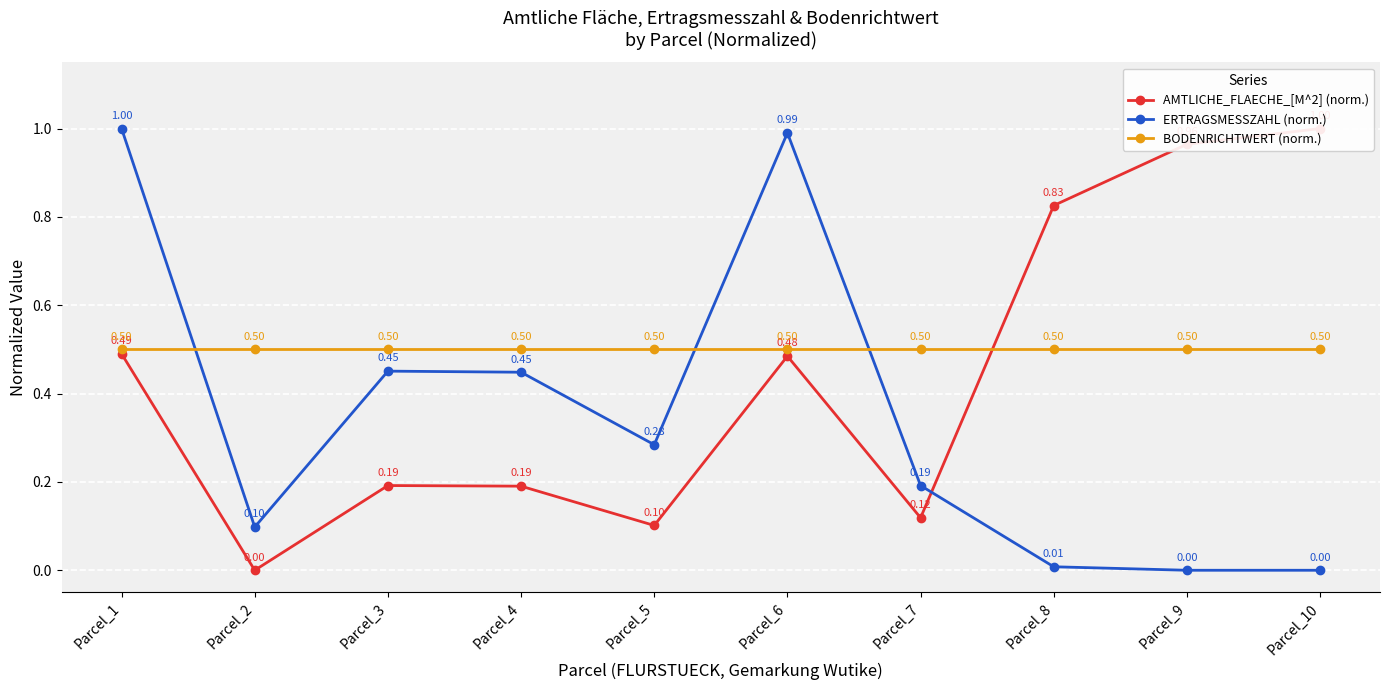

Reading right to left, extract all data points from this chart.

AMTLICHE_FLAECHE_[M^2] (norm.): Parcel_10=1.0	Parcel_9=1.0	Parcel_8=0.8	Parcel_7=0.1	Parcel_6=0.5	Parcel_5=0.1	Parcel_4=0.2	Parcel_3=0.2	Parcel_2=0.0	Parcel_1=0.5
ERTRAGSMESSZAHL (norm.): Parcel_10=0.0	Parcel_9=0.0	Parcel_8=0.0	Parcel_7=0.2	Parcel_6=1.0	Parcel_5=0.3	Parcel_4=0.4	Parcel_3=0.5	Parcel_2=0.1	Parcel_1=1.0
BODENRICHTWERT (norm.): Parcel_10=0.5	Parcel_9=0.5	Parcel_8=0.5	Parcel_7=0.5	Parcel_6=0.5	Parcel_5=0.5	Parcel_4=0.5	Parcel_3=0.5	Parcel_2=0.5	Parcel_1=0.5